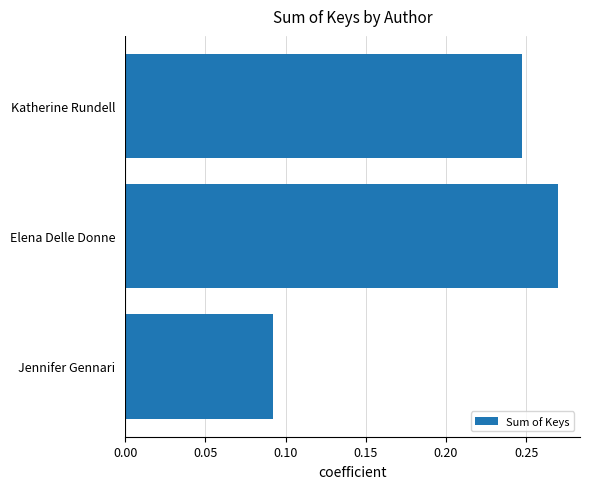

At which category does the chart reach its minimum across all series?

Jennifer Gennari